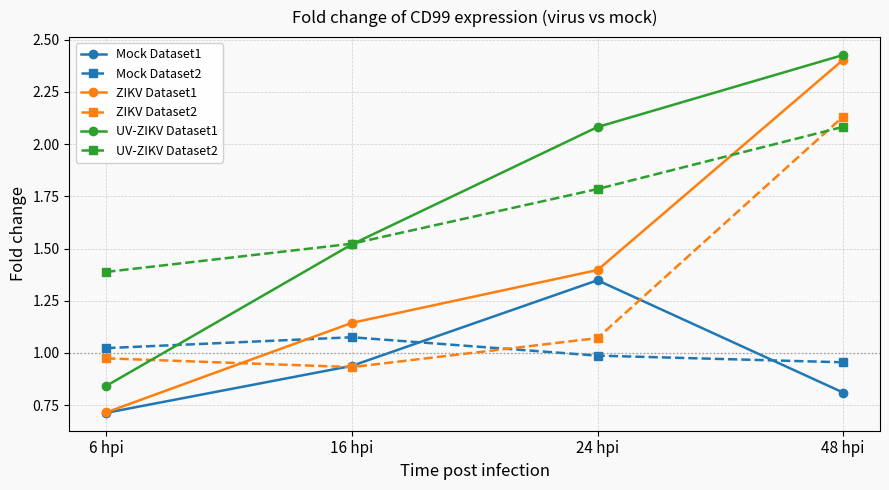

At which category is the sum across all series the highest?

48 hpi